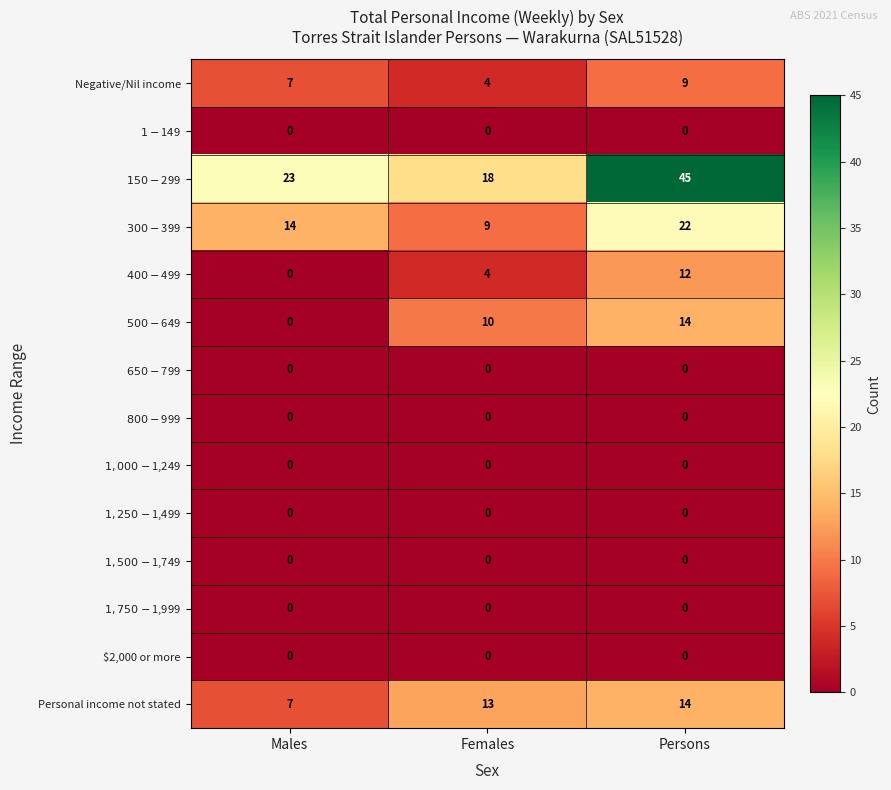

Between Males and Females, which series saw the biggest shift?

$500-$649